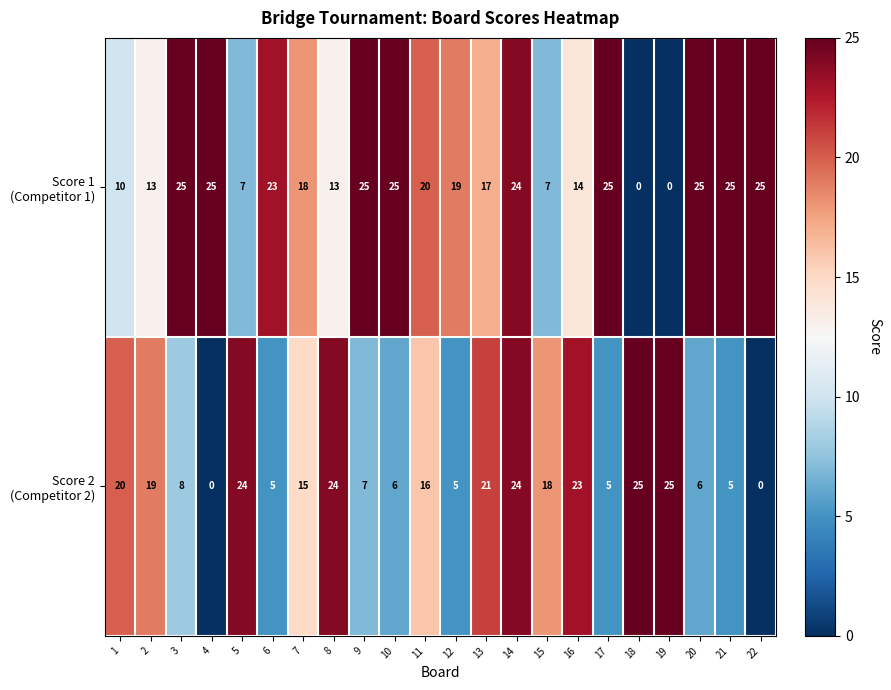

What is the difference between the highest and lowest values at 16?

9